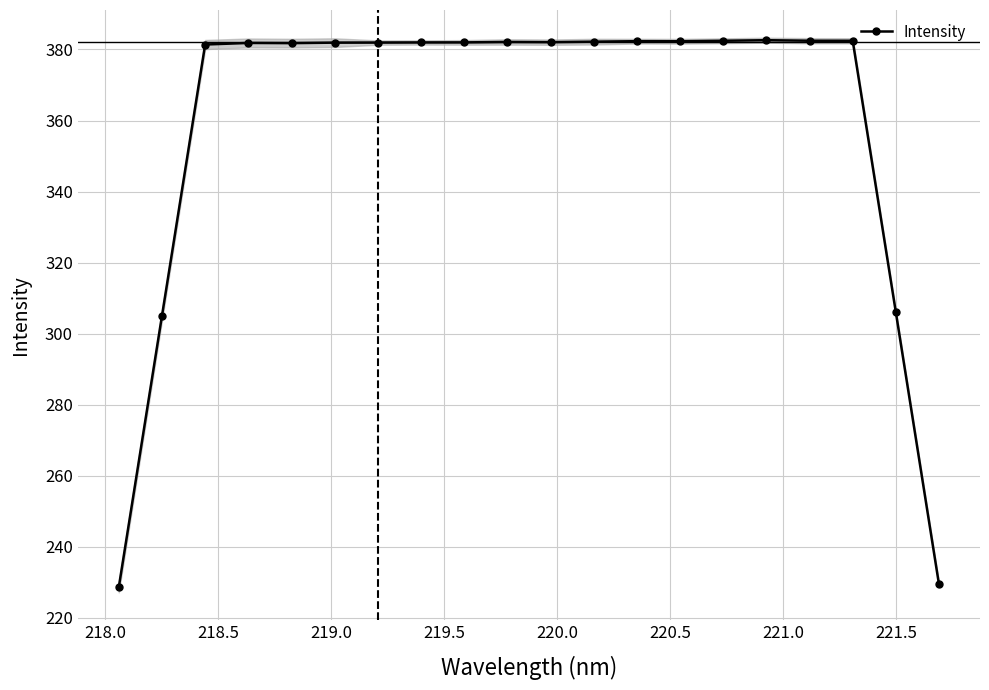

Count the number of categories in the chart.

20